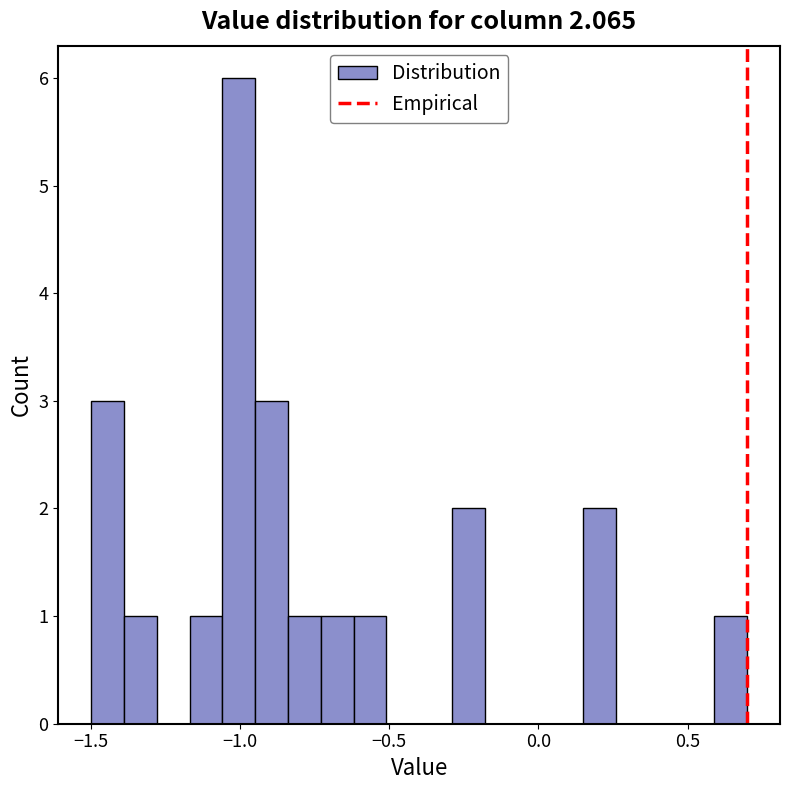

Read against the x-axis, roughly where is the centre of the tallest bar?

-1.00